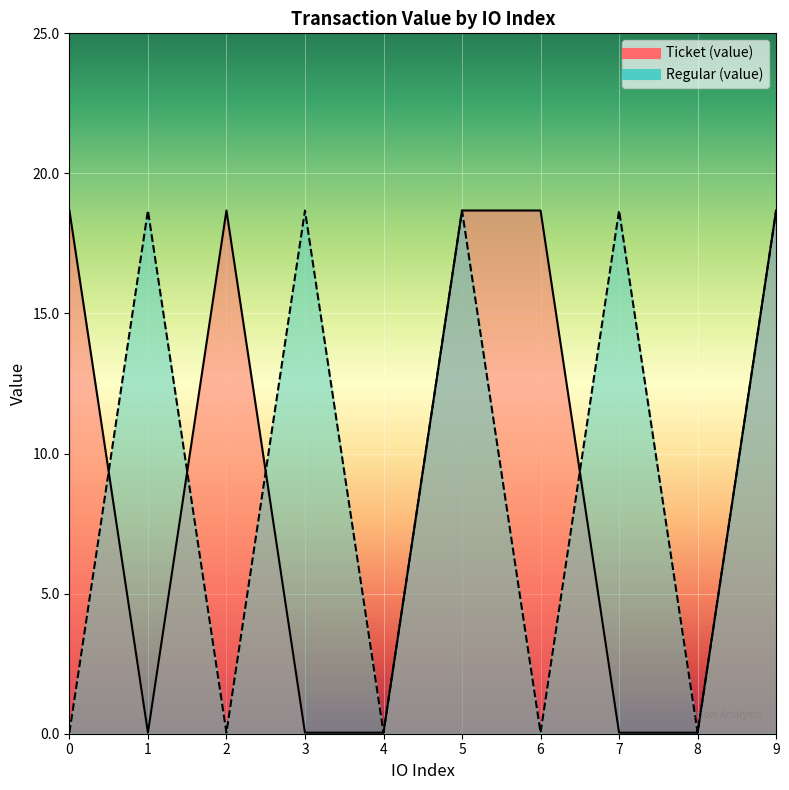

In Ticket (value), how many points are higher than both neighbors (excluding endpoints)?

1